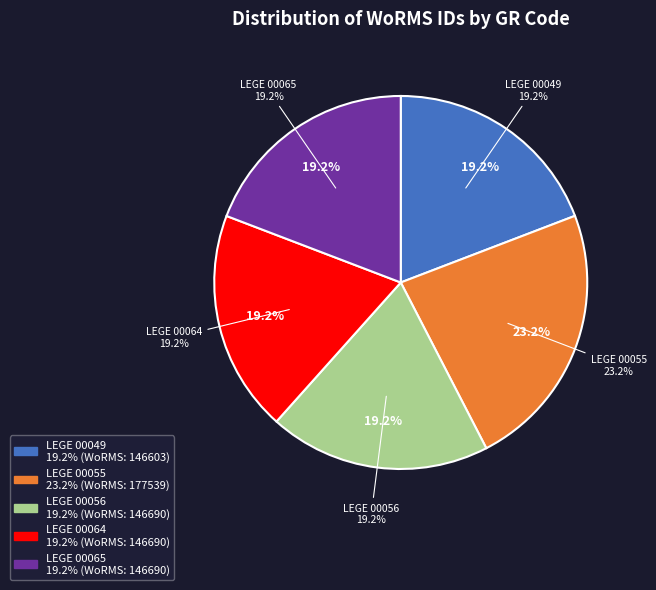

Do LEGE 00056 and LEGE 00065 together represent more than half of the pie?

No